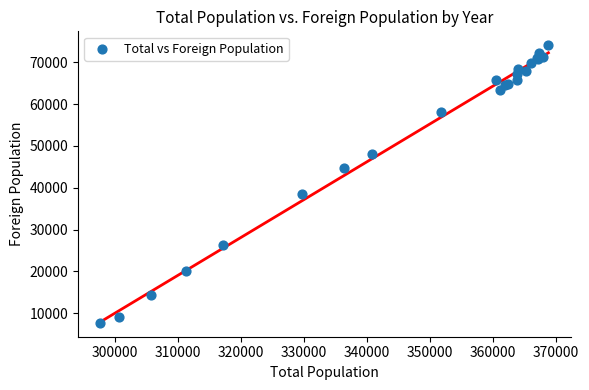

What Y value in the scatter plot is closest to 40889?

38409